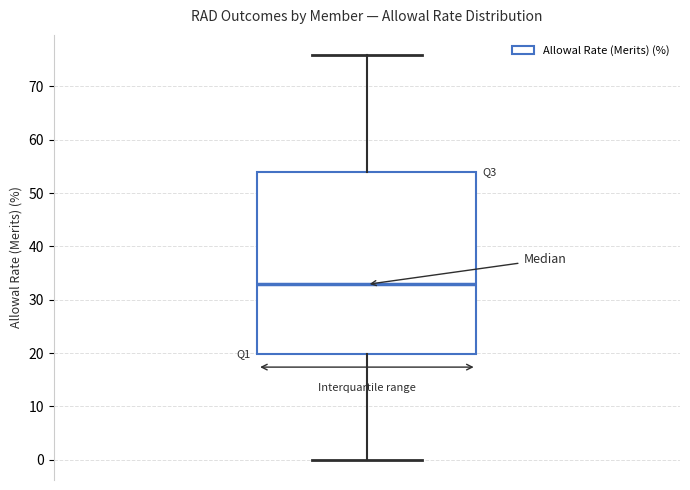

Transcribe this box plot: give where the median line is, the range the box spans, and where the two whiskers end, as read against the y-axis. The values are not printed on the chart, so give them approximately, as read against the axis.

median 33, box 20 to 54, whiskers 0 to 76